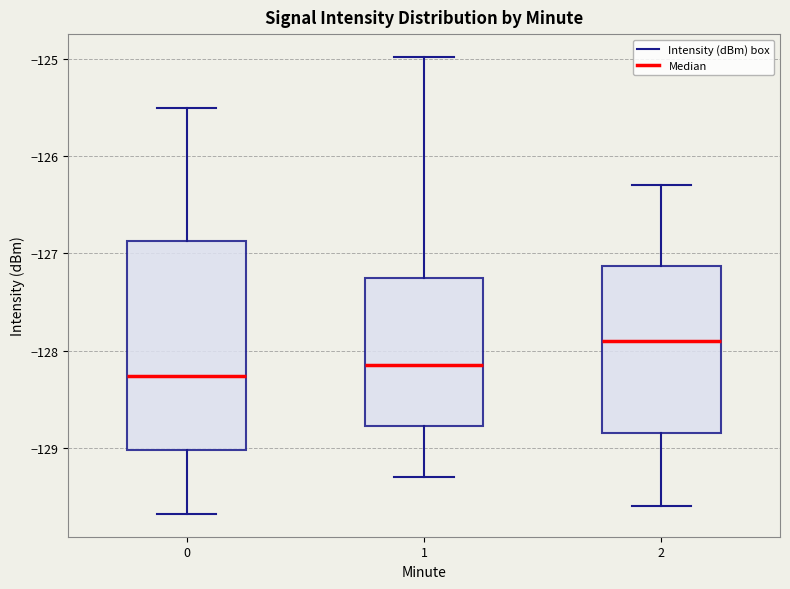

Reading left to right, read every box against the y-axis: the position of its median line, the range the box covers, and the ends of its whiskers. The values are not printed on the chart, so give them approximately, as read against the axis.

0: median -128.3, box -129.0 to -126.9, whiskers -129.7 to -125.5
1: median -128.1, box -128.8 to -127.2, whiskers -129.3 to -125.0
2: median -127.9, box -128.8 to -127.1, whiskers -129.6 to -126.3